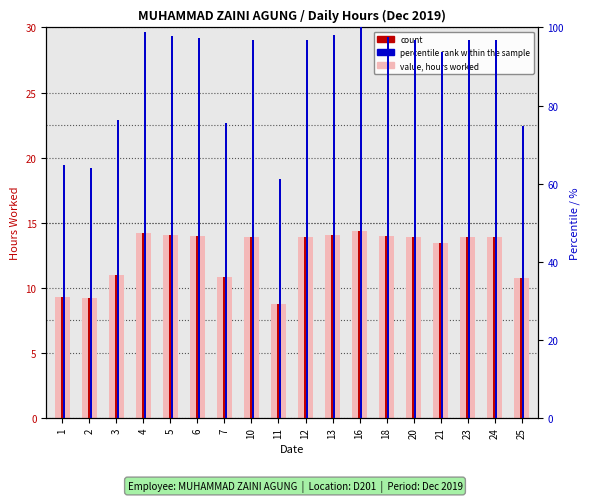

What is the value of the 4th bar from the left?

14.2